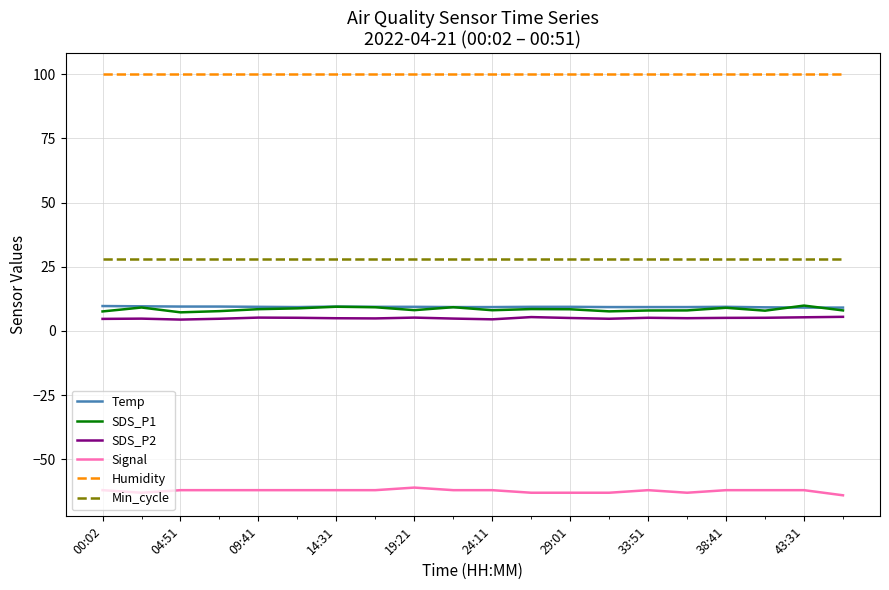

True or false: Humidity and Temp cross at least once.

False